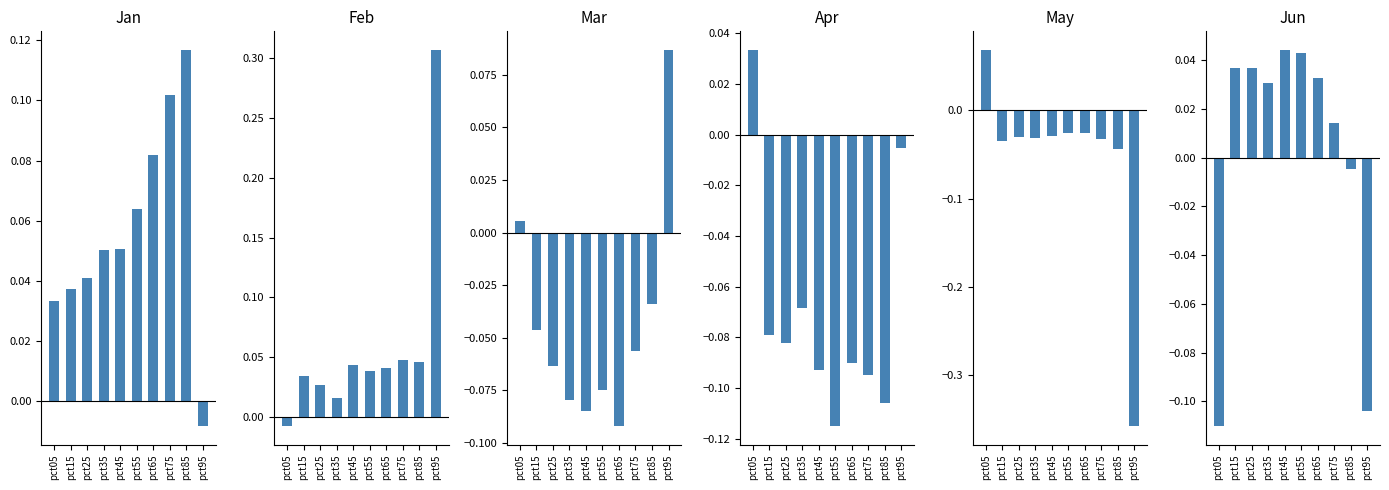

List the labels in order of Apr value, largest first.

pct05, pct95, pct35, pct15, pct25, pct65, pct45, pct75, pct85, pct55